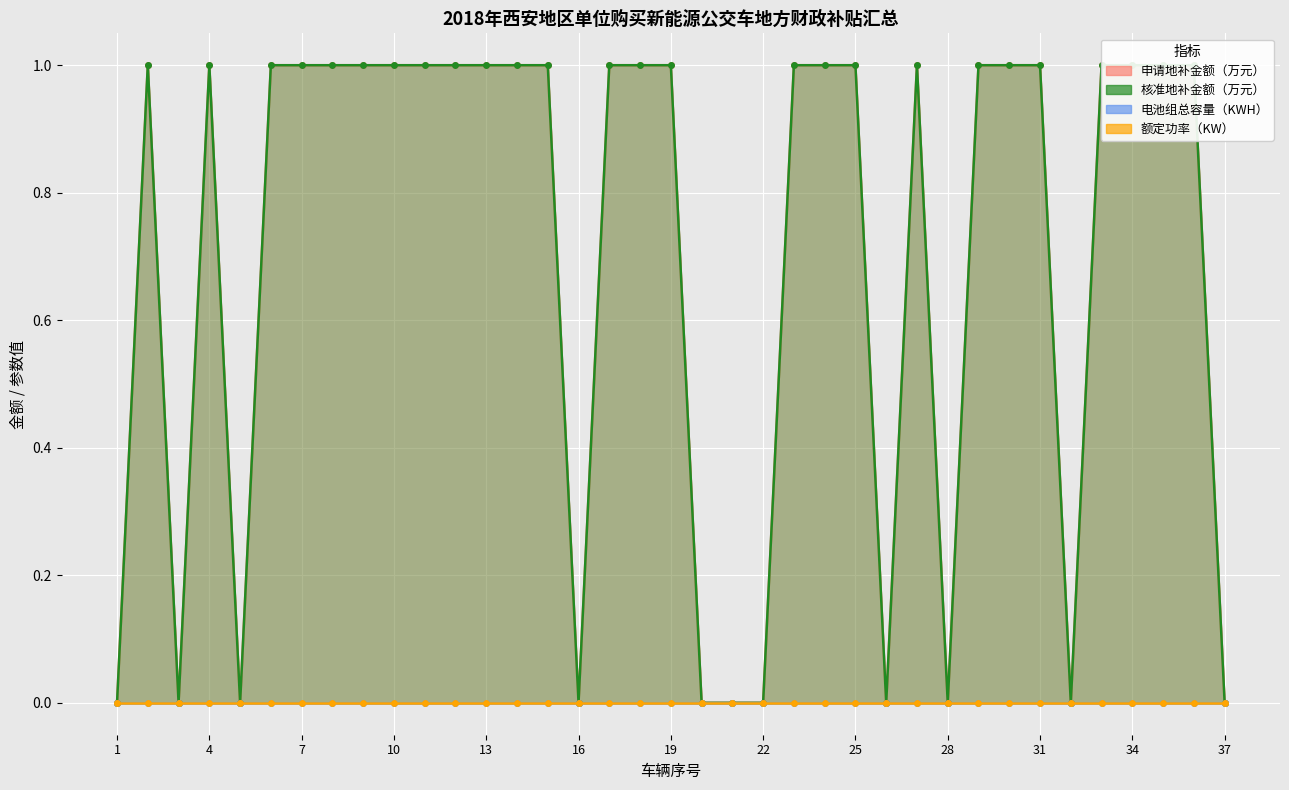

The value of 申请地补金额（万元） at 30 is 0.5. True or false?

False